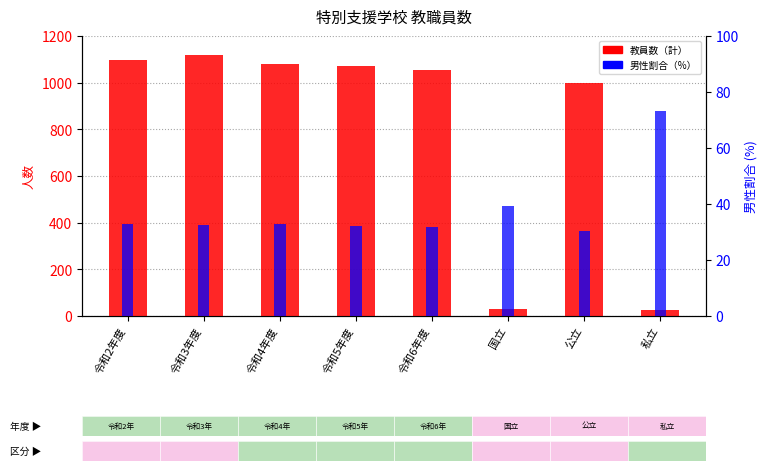

How many data points does each series have?

8